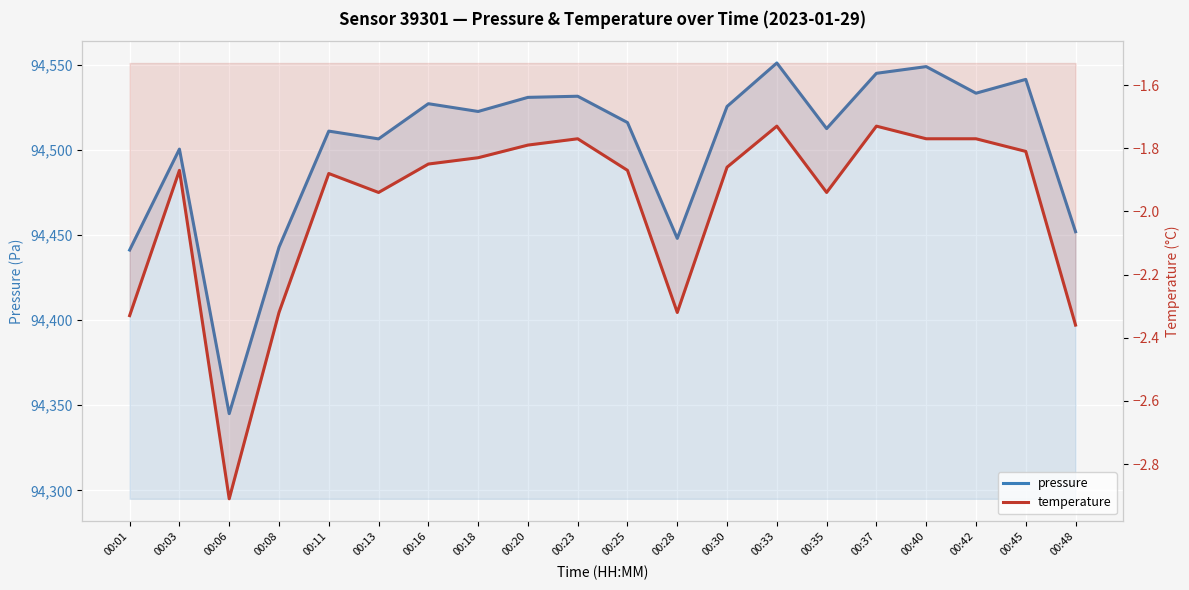

True or false: pressure and temperature cross at least once.

False